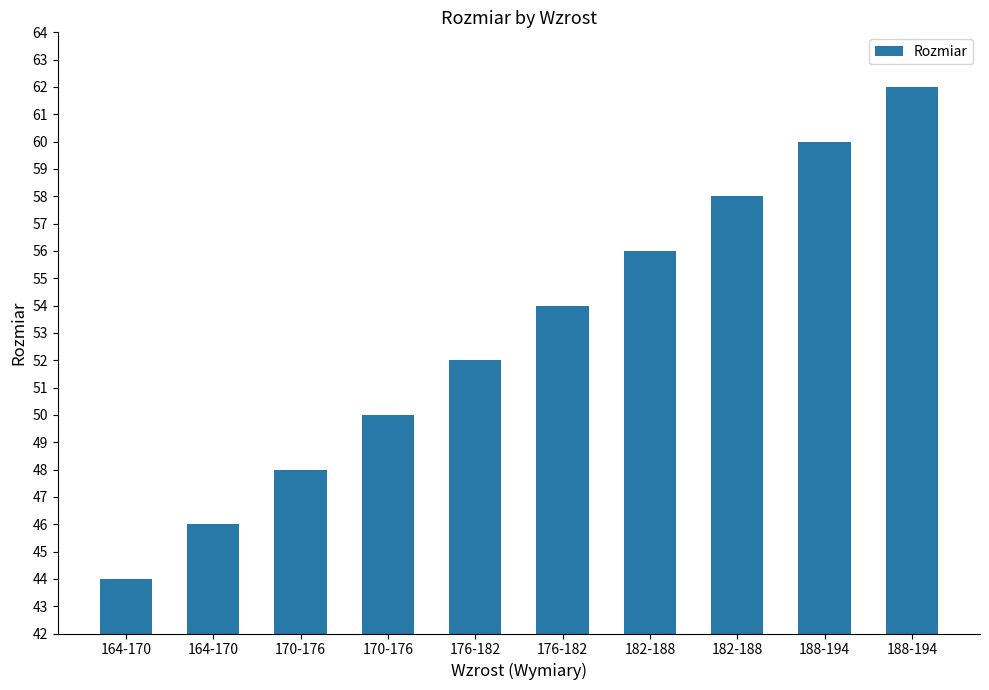

What is the smallest value displayed?

44